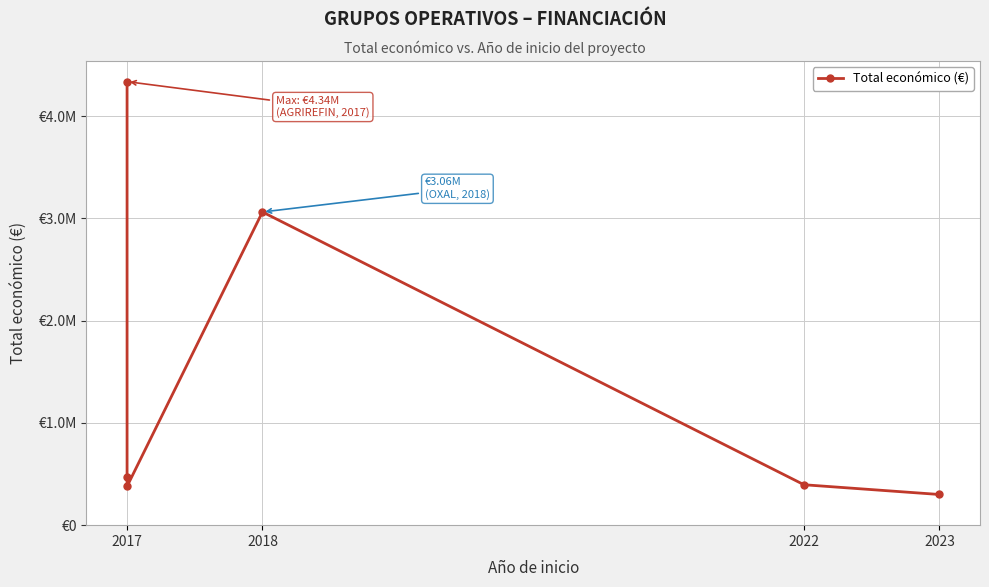

Is it true that the value at 2017 is 695255?

False